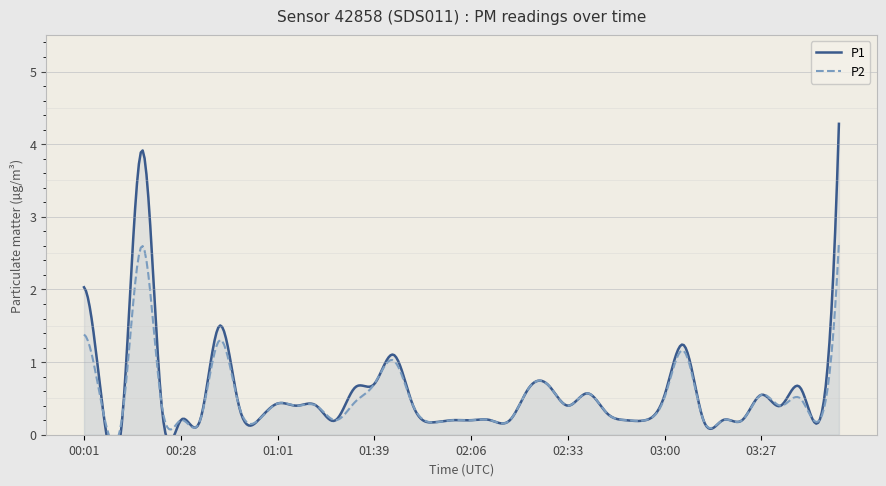

List the labels in order of P2 value, largest first.

03:49, 00:17, 00:01, 00:39, 03:06, 01:45, 01:39, 02:28, 02:23, 02:39, 03:27, 03:00, 03:38, 01:34, 00:23, 01:01, 00:44, 01:12, 01:17, 01:50, 02:33, 03:32, 00:07, 00:12, 02:44, 00:28, 00:34, 00:55, 01:29, 02:01, 02:06, 02:12, 02:17, 02:49, 02:55, 03:11, 03:16, 03:22, 03:43, 01:56